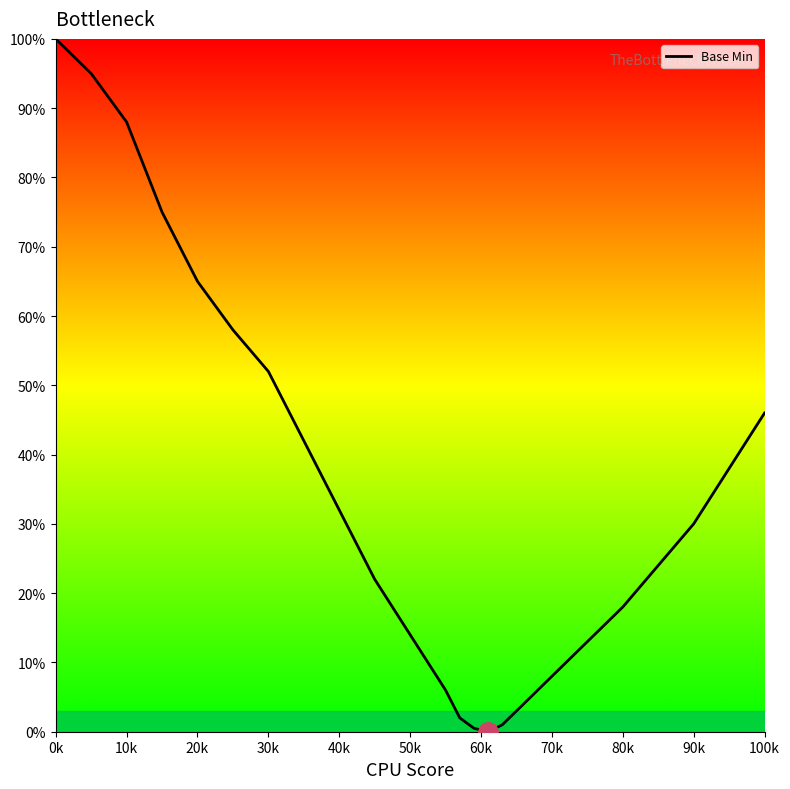

Does the chart display data point markers on the line(s)?

No